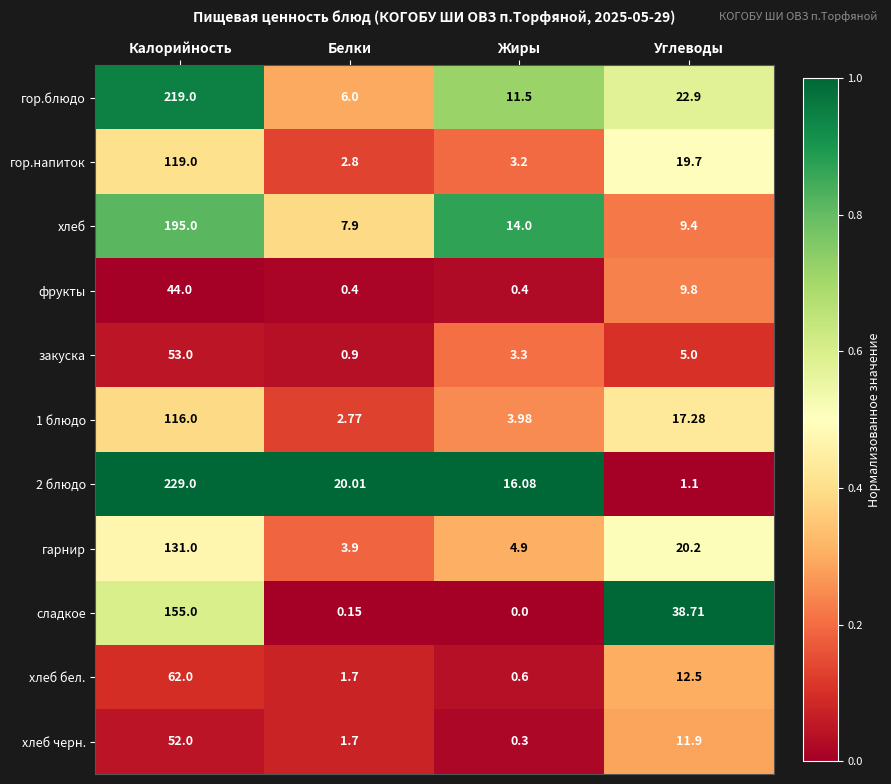

At which label does закуска reach its peak?

Калорийность